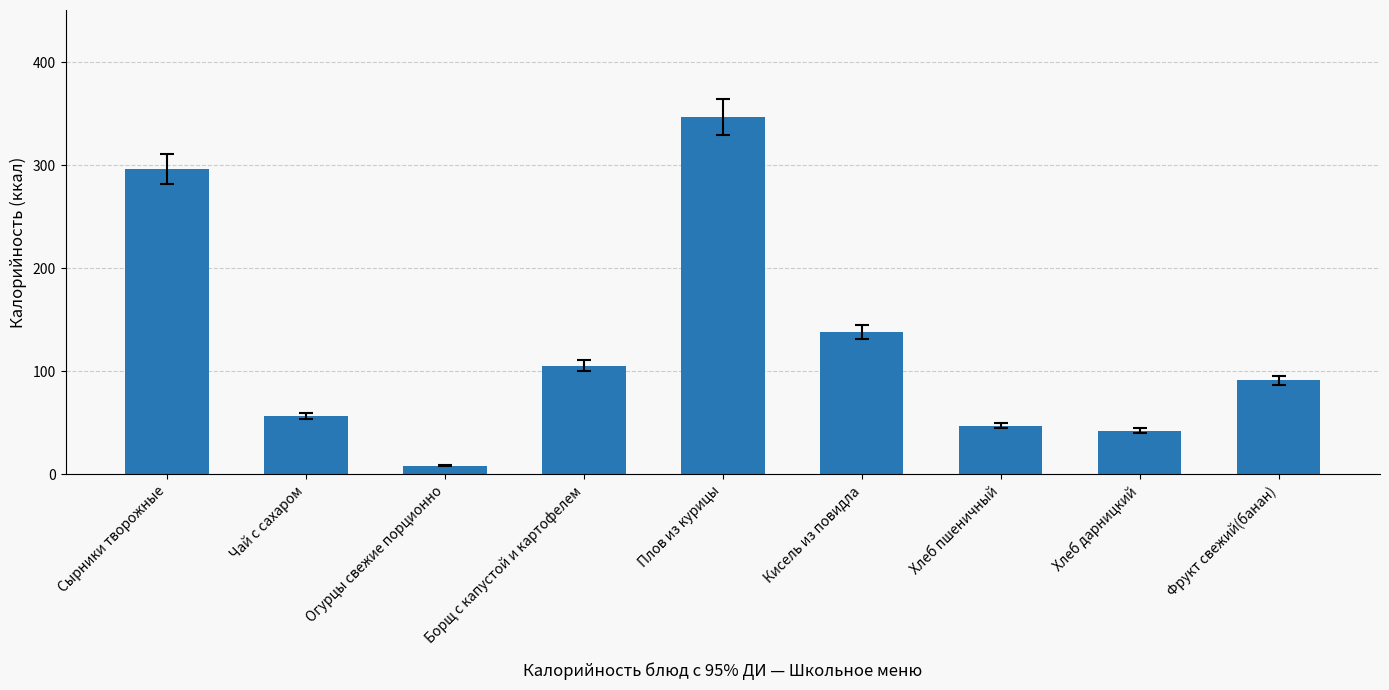

List the labels in order of value, largest first.

Плов из курицы, Сырники творожные, Кисель из повидла, Борщ с капустой и картофелем, Фрукт свежий(банан), Чай с сахаром, Хлеб пшеничный, Хлеб дарницкий, Огурцы свежие порционно